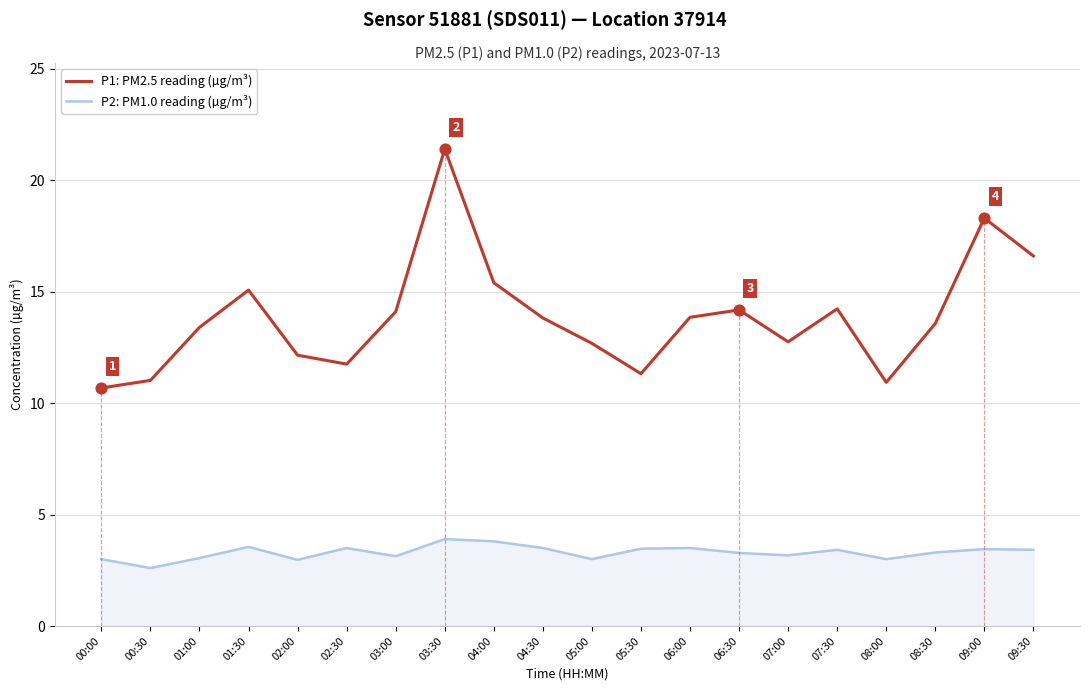

What are all the series names shown in the legend?

P1: PM2.5 reading (µg/m³), P2: PM1.0 reading (µg/m³)